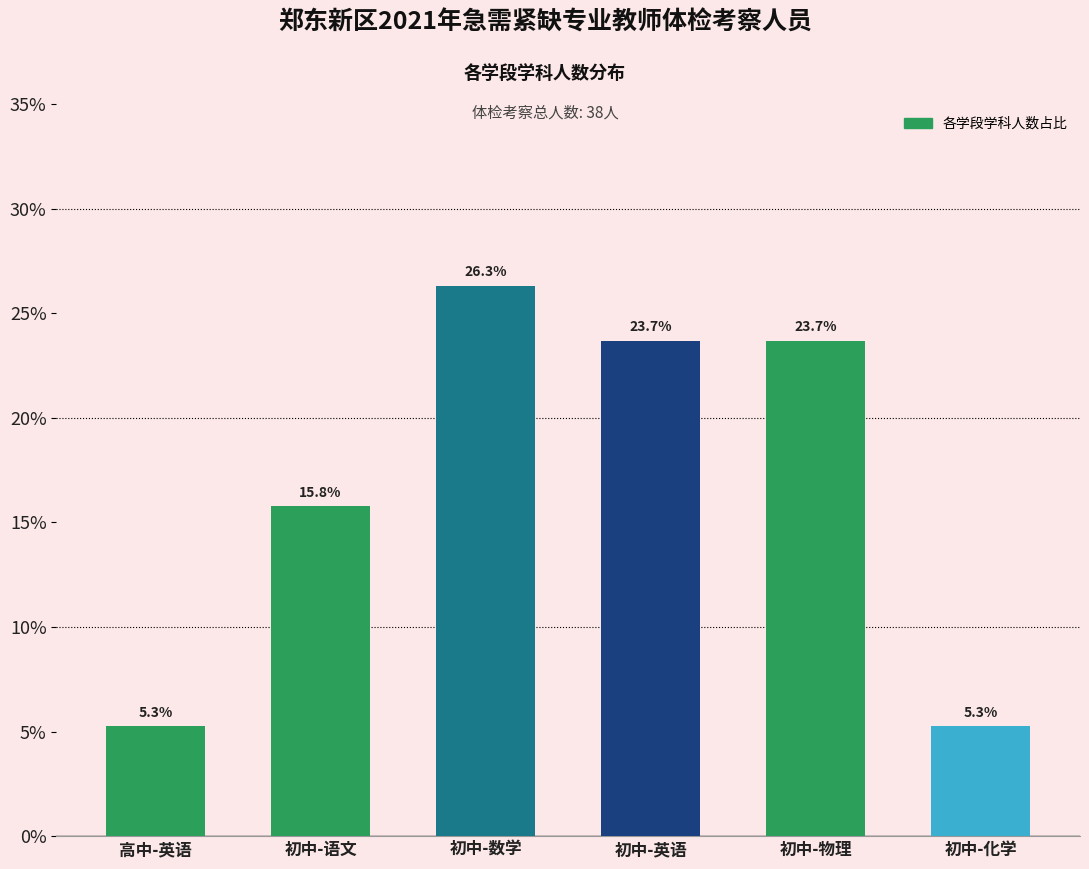

What is the label of the 6th bar from the right?

高中-英语